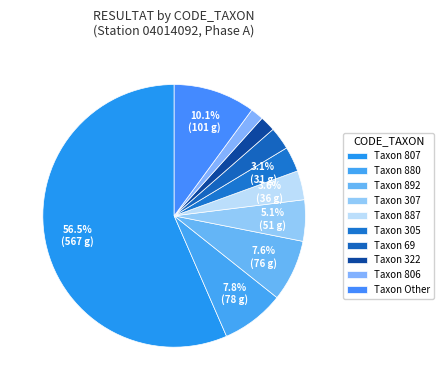

How many segments does this pie chart have?

10